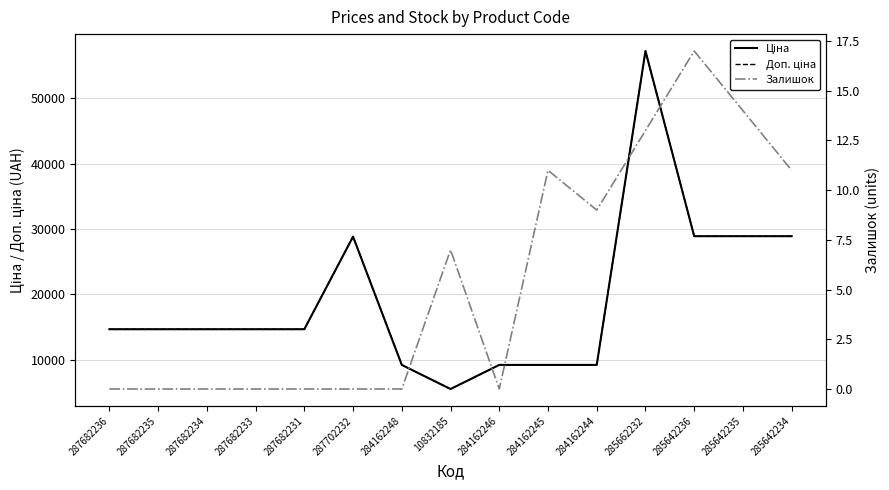

At 284162245, list the series in order from smallest to largest.

Залишок, Ціна, Доп. ціна